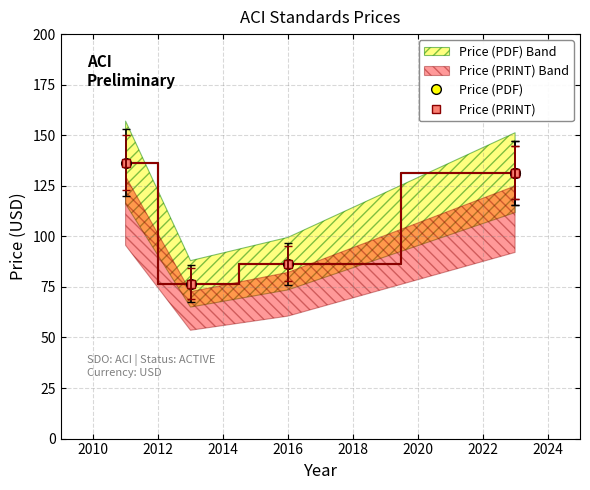

What is the highest value of the Price (PRINT) series?

136.5